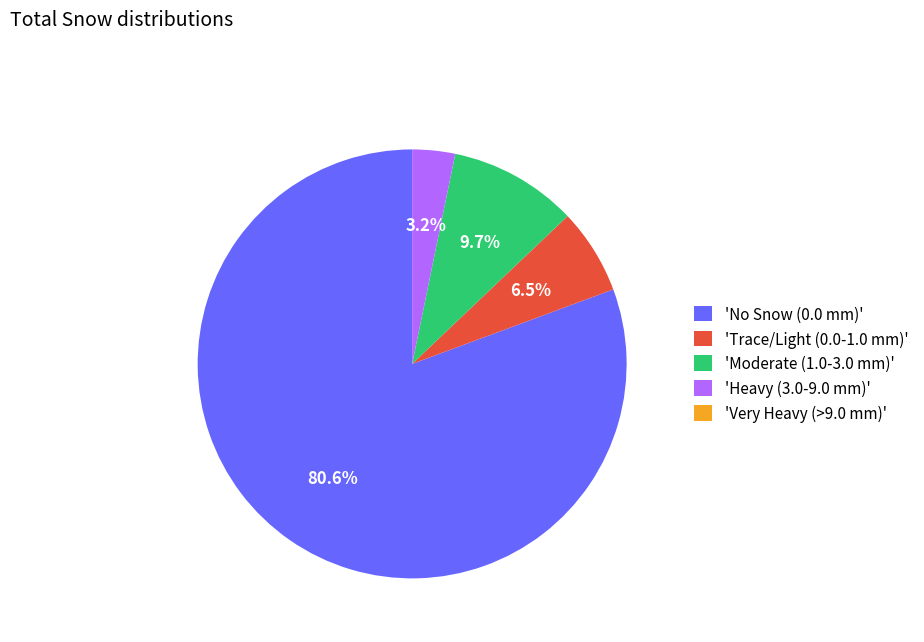

How much of the chart is everything except 'Trace/Light (0.0-1.0 mm)'?

93.5%